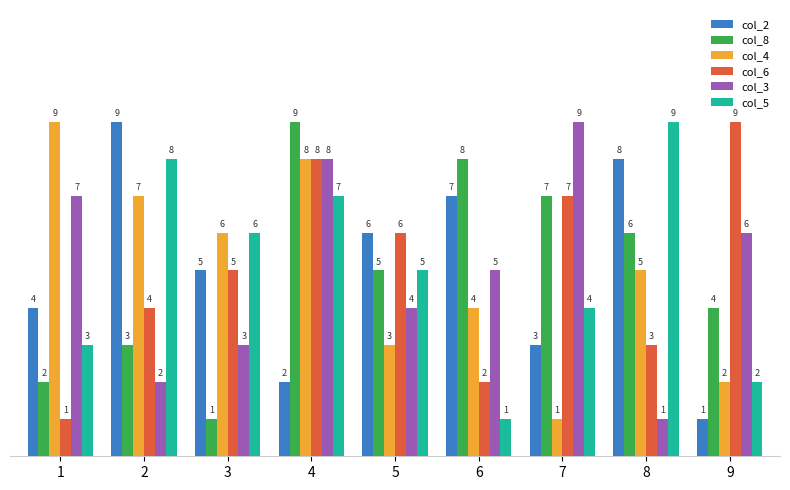

How many groups of bars are there?

9